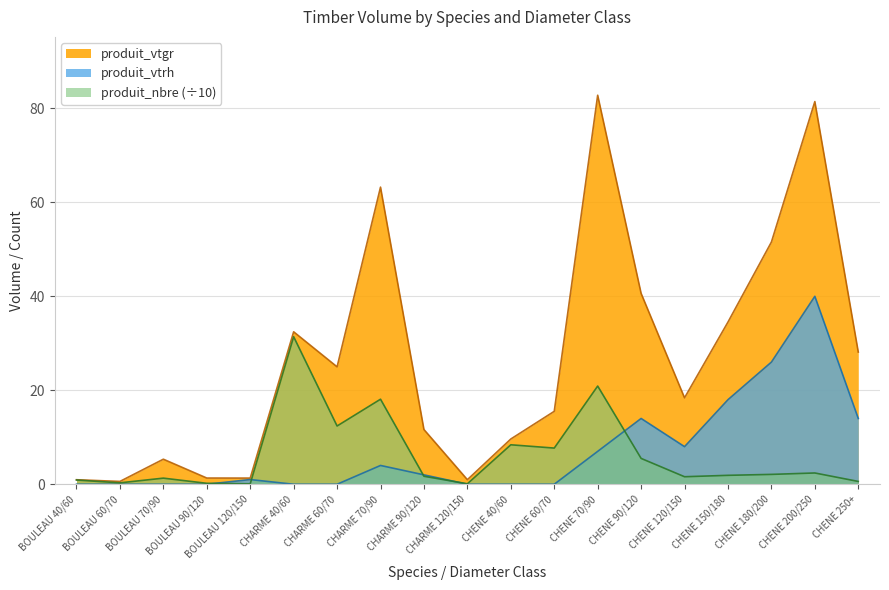

Reading left to right, what are all the values shown in this chart?

produit_vtgr: 1.0	0.6	5.3	1.3	1.3	32.5	25.0	63.2	11.7	1.0	9.6	15.5	82.8	40.6	18.4	34.5	51.5	81.5	28.1
produit_vtrh: 0.0	0.0	0.0	0.0	1.0	0.0	0.0	4.0	2.0	0.0	0.0	0.0	7.0	14.0	8.0	18.0	26.0	40.0	14.0
produit_nbre: 0.9	0.3	1.3	0.2	0.1	31.4	12.4	18.1	1.7	0.1	8.4	7.7	20.9	5.5	1.6	1.9	2.1	2.4	0.6